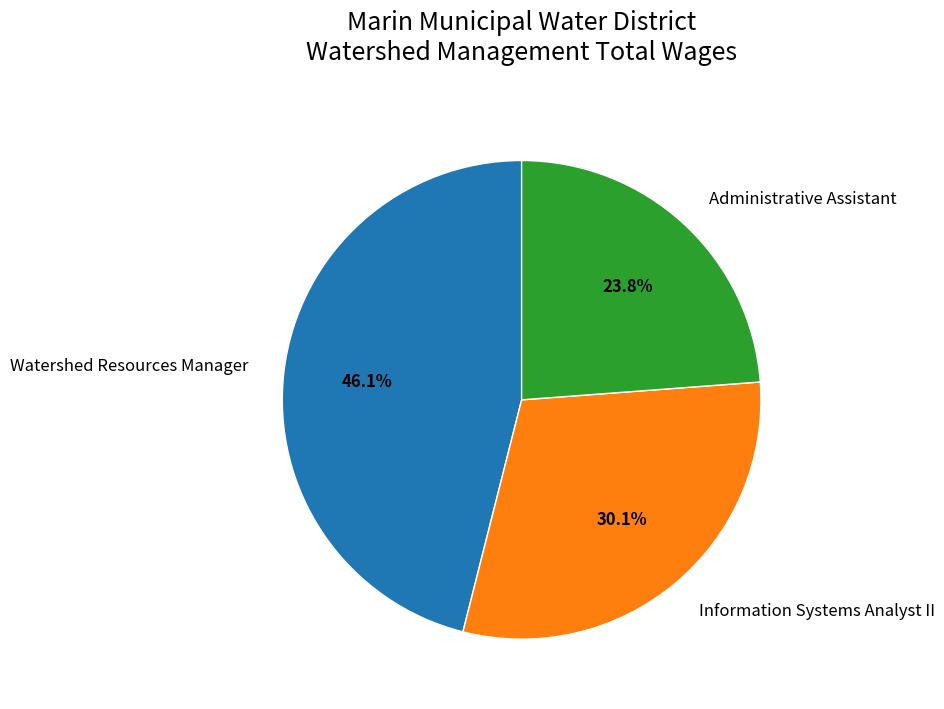

True or false: Administrative Assistant accounts for 24% of the total.

True